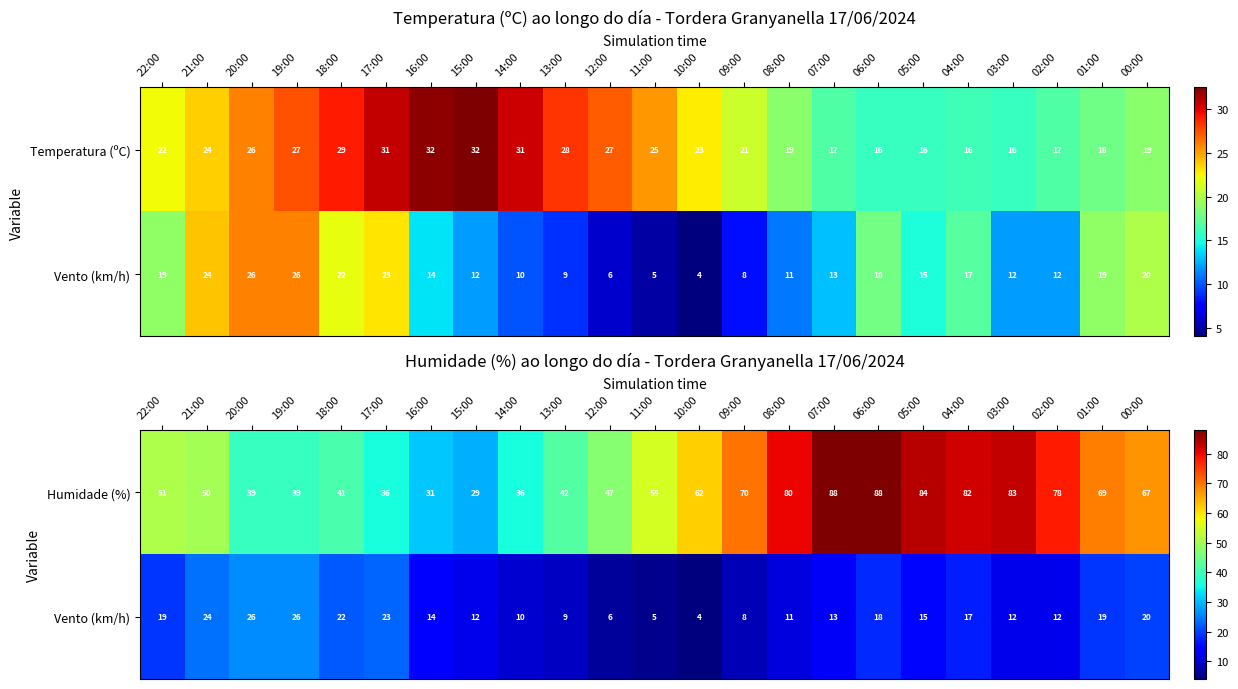

The value of Humidade (%) at 08:00 is 80. True or false?

True